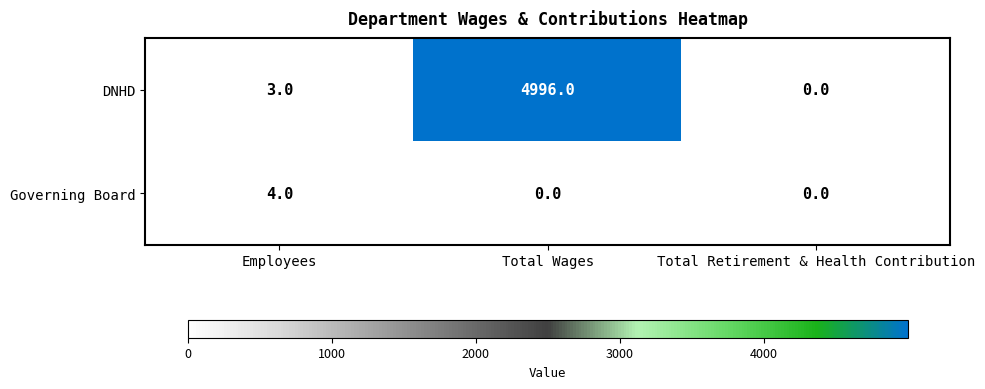

List the series in order of their overall mean, highest first.

DNHD, Governing Board